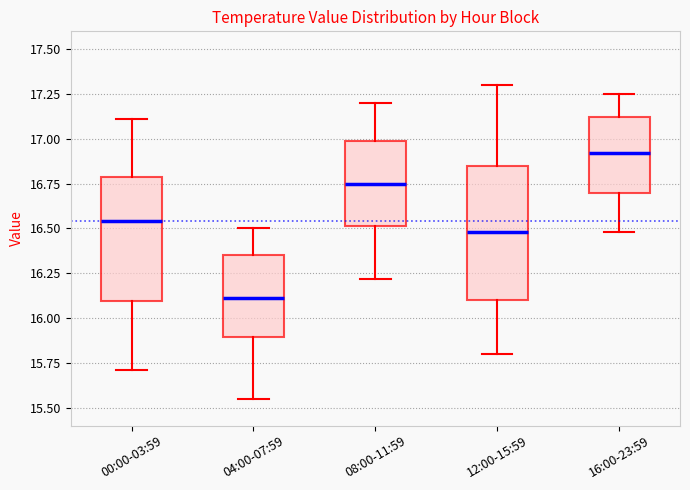

Which box is the tallest, from its lower edge to its upper edge?

12:00-15:59